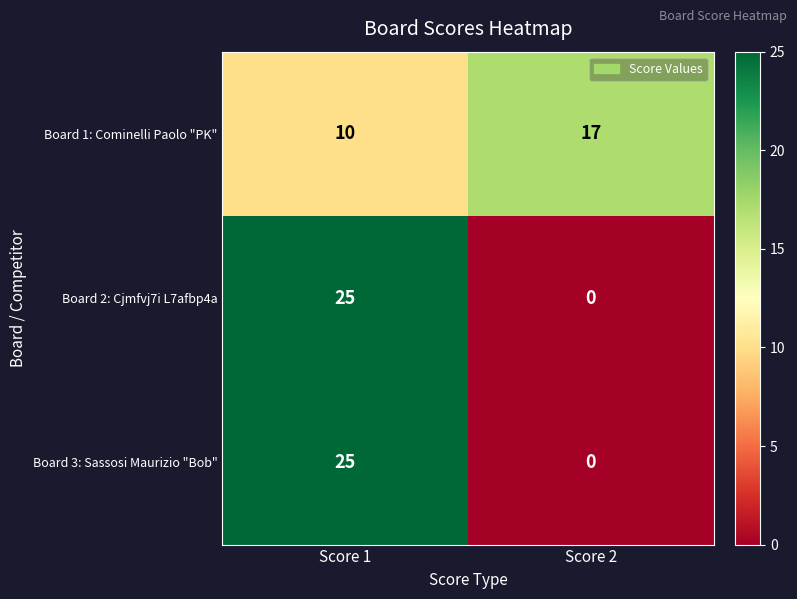

True or false: Board 1: Cominelli Paolo "PK" has a value of 17 at Score 2.

True